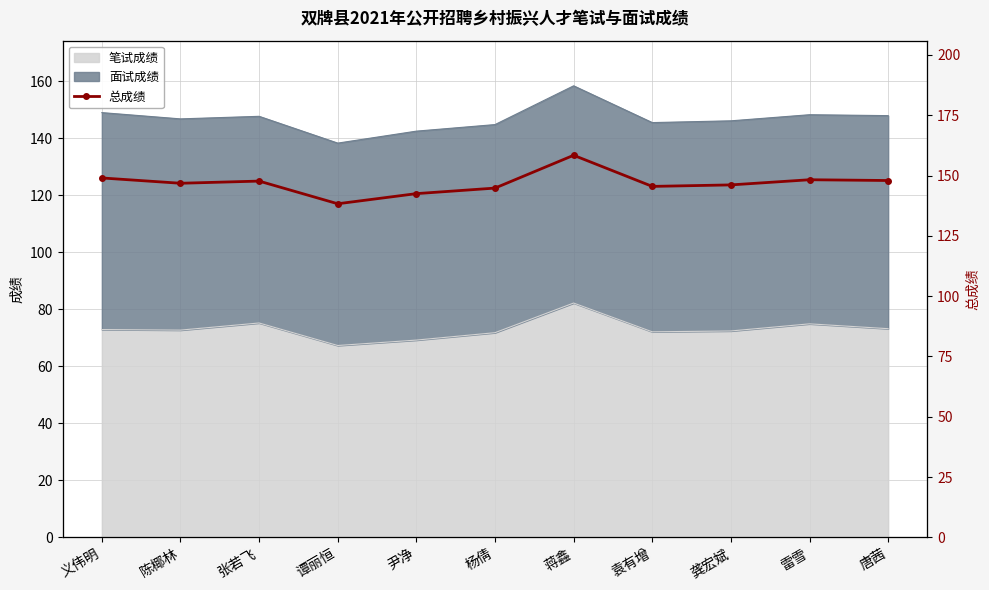

How many lines are shown in the chart?

1